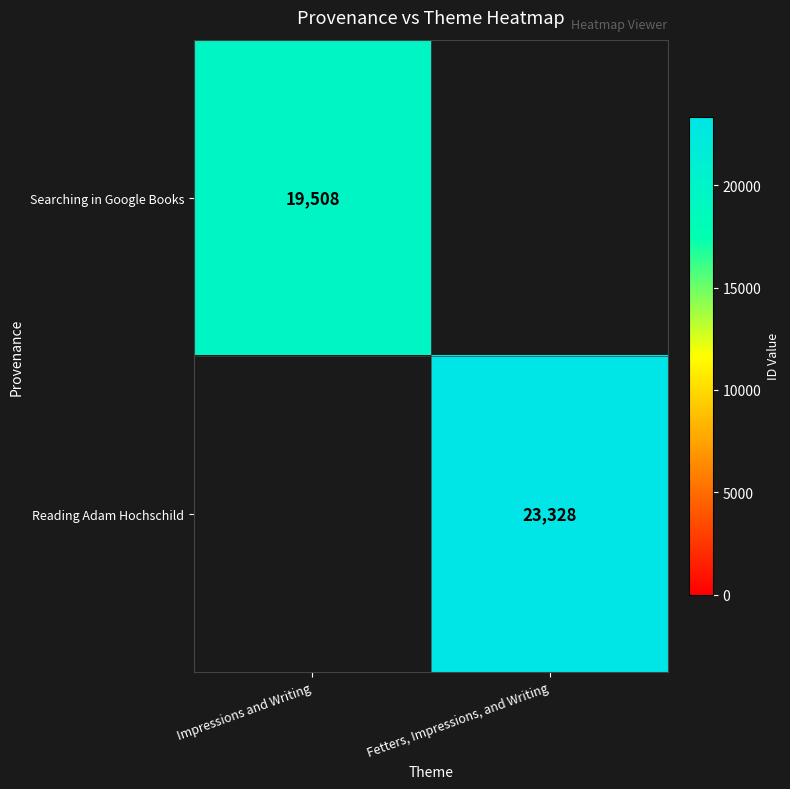

True or false: Searching in Google Books has a value of 19508 at Impressions and Writing.

True